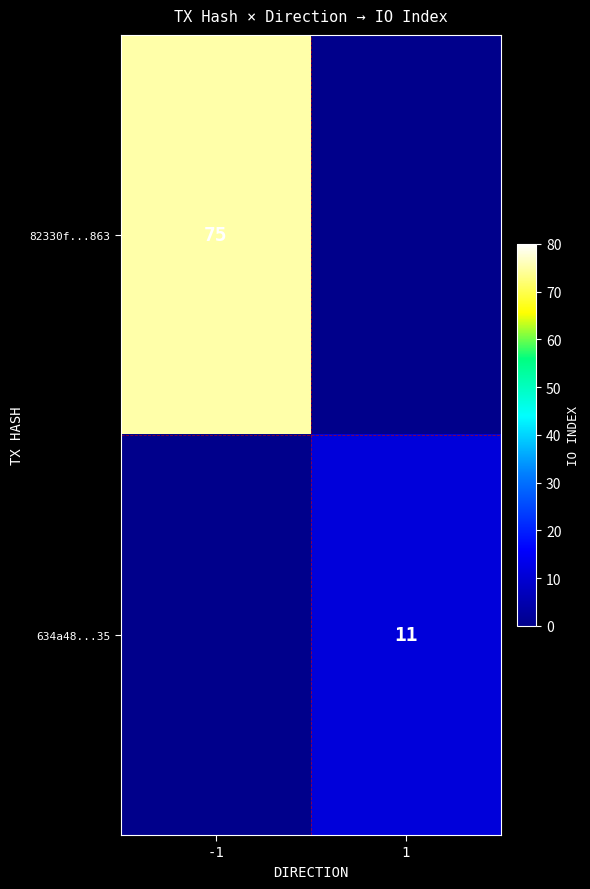

The 82330f...863 series shows 130 at -1. True or false?

False